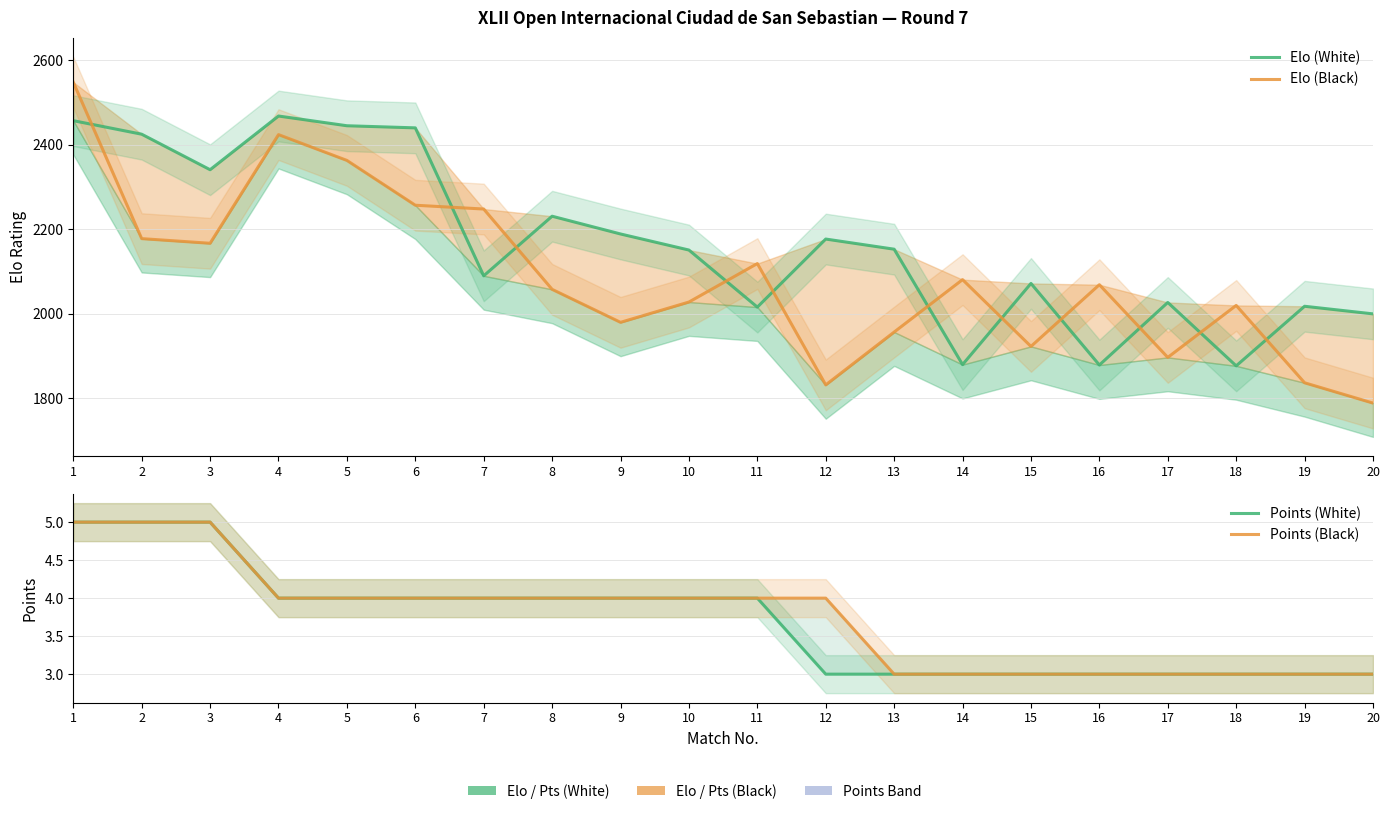

True or false: Elo (Black) has a value of 2257 at 6.

True